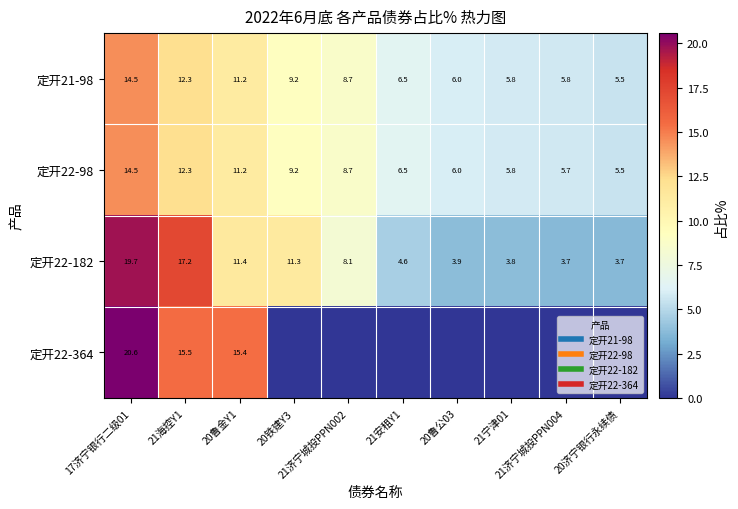

What is the average value of the 定开22-364 series?

5.1